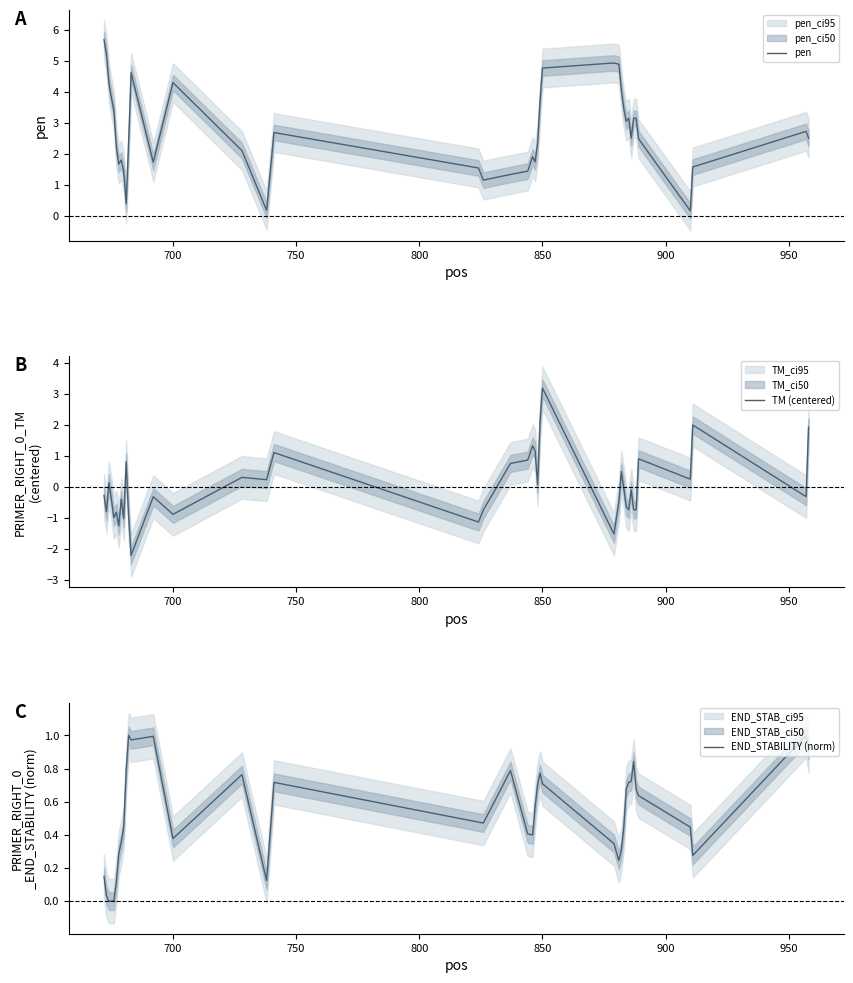

At how many categories does at least one series exceed 3?

17